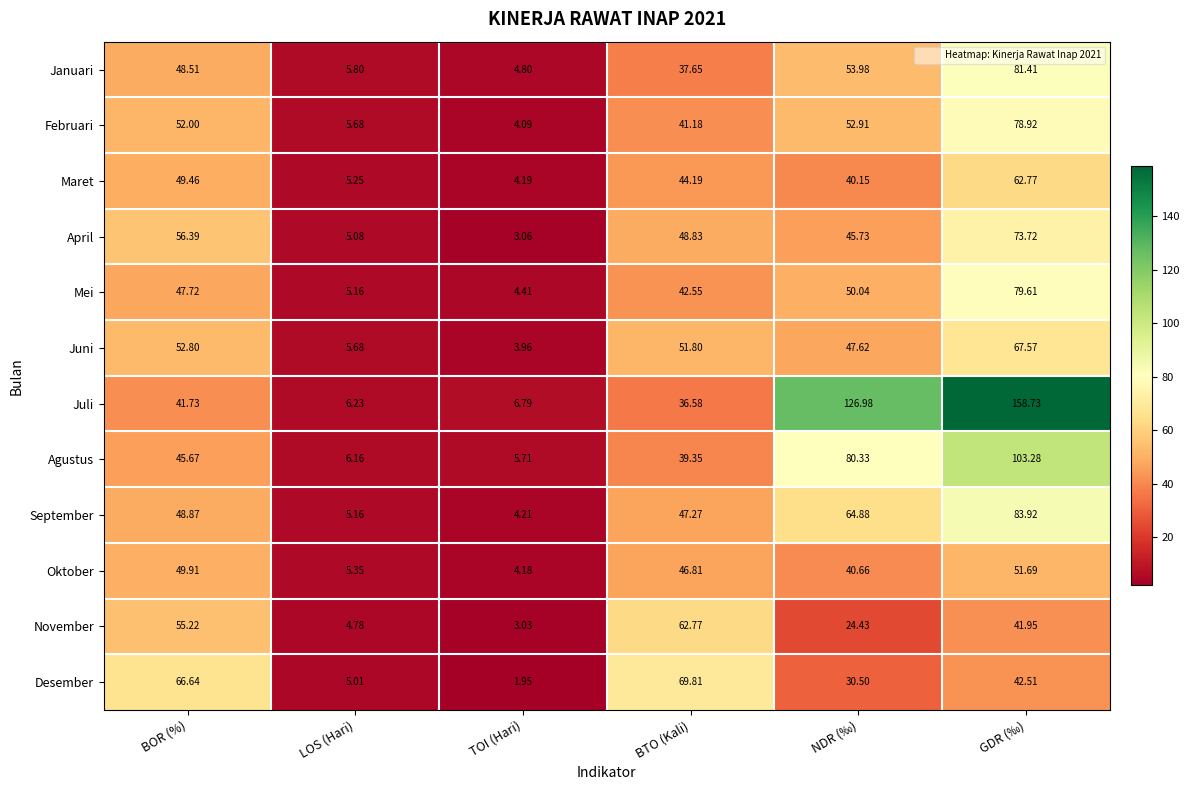

How many data points in Desember are above 42?

3